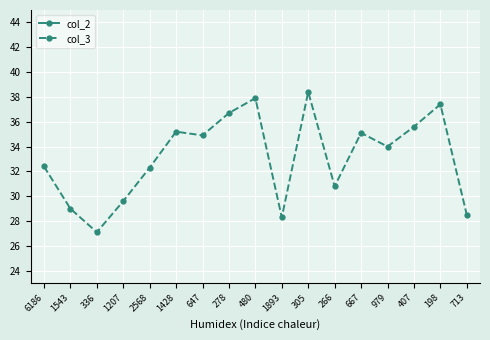

At which label does col_2 reach its peak?

1893